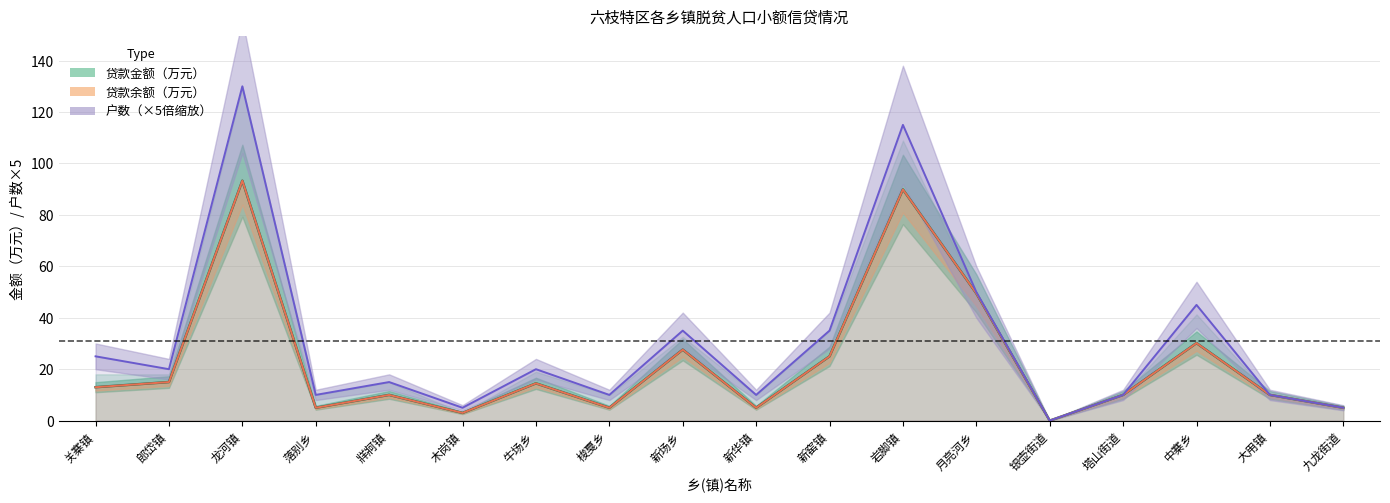

Does the chart have visible grid lines?

Yes